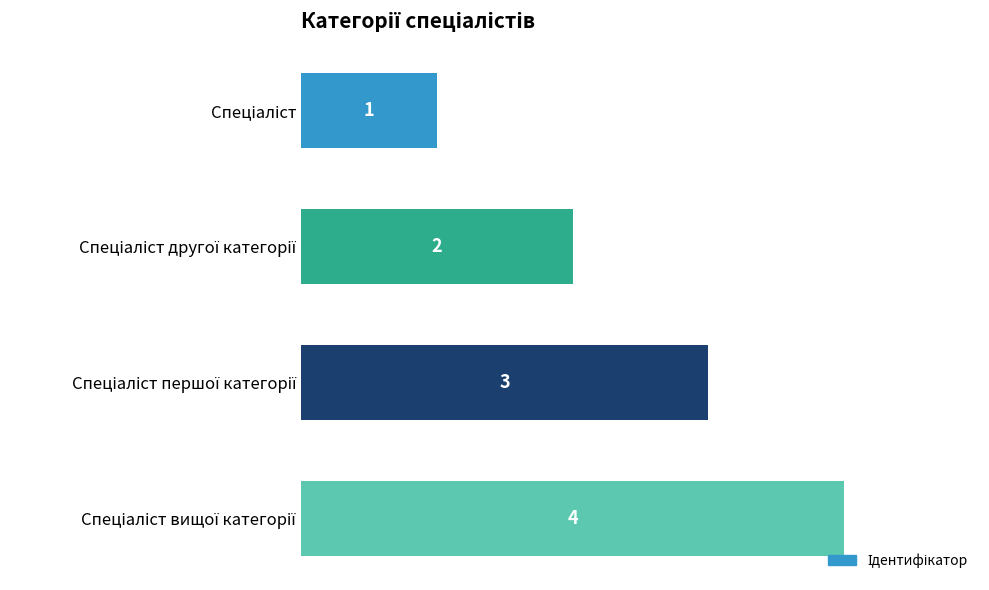

What is the sum of all values?

10